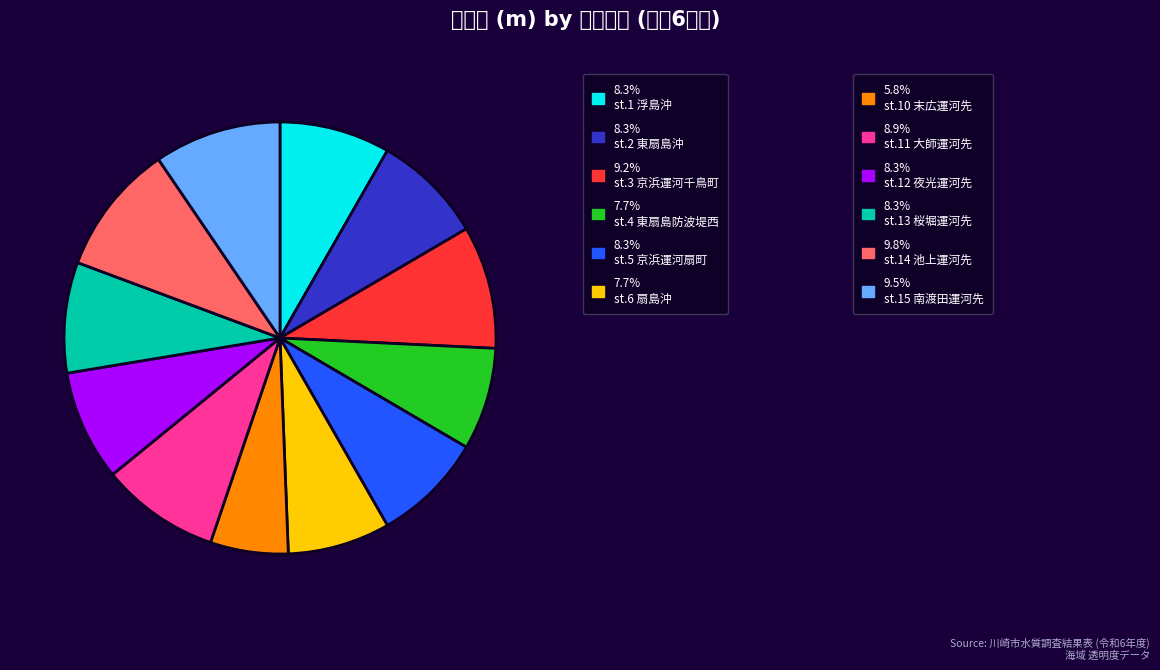

Is there any slice that represents more than half of the pie?

No